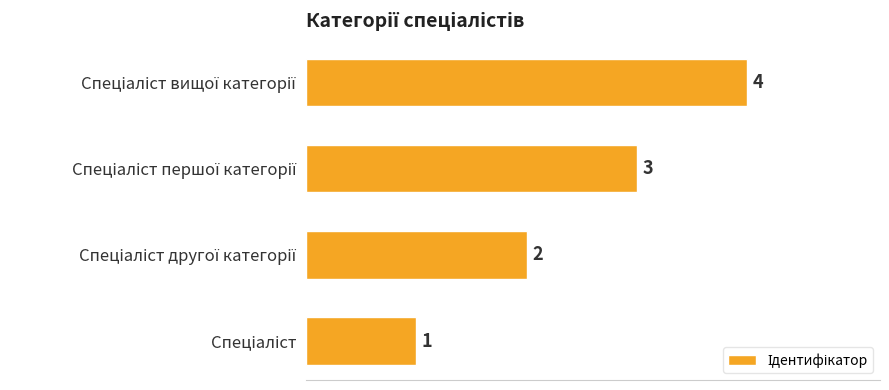

How many values are between 2 and 4?

3